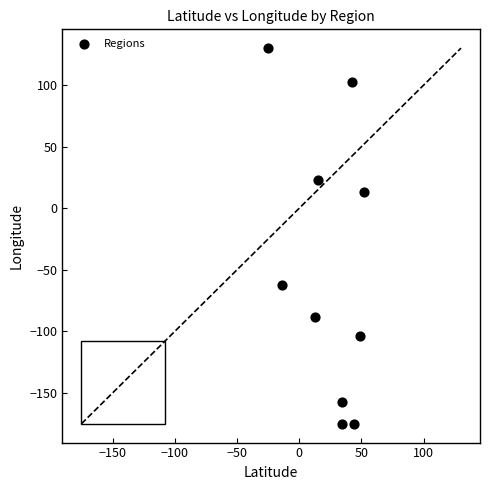

What Y value in the scatter plot is closest to -22?

13.4